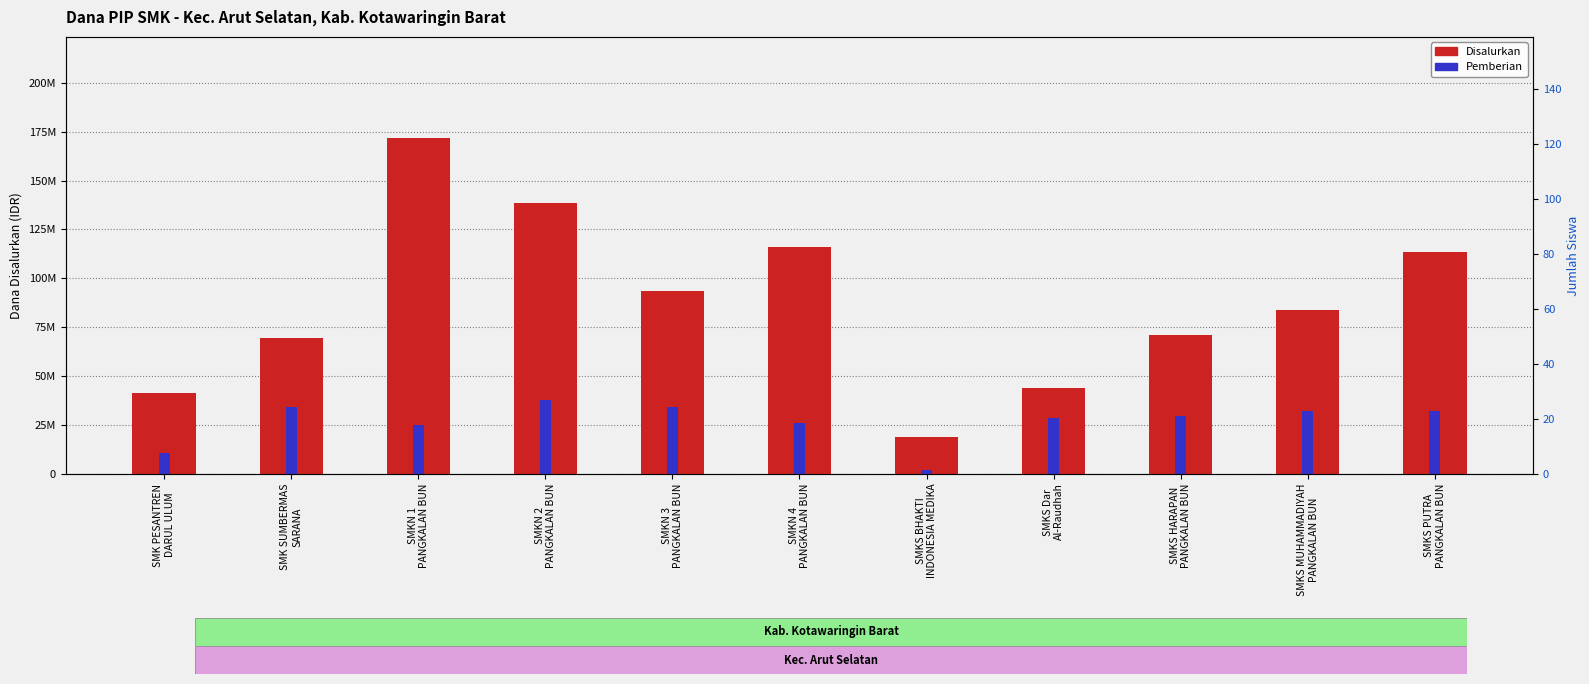

What is the maximum value shown in the chart?

171900000